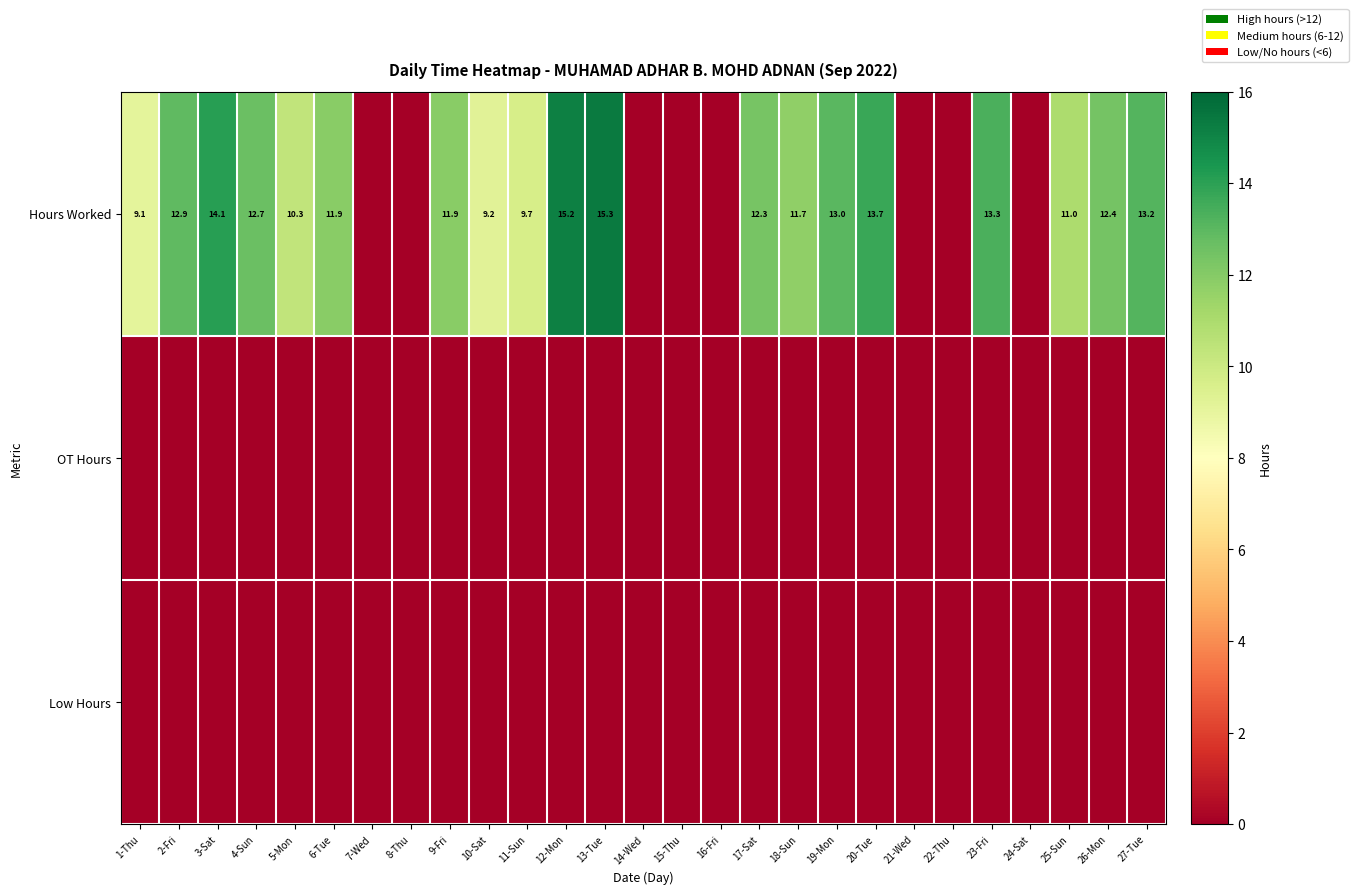

Is it true that Hours Worked equals 3.2 at 20-Tue?

False